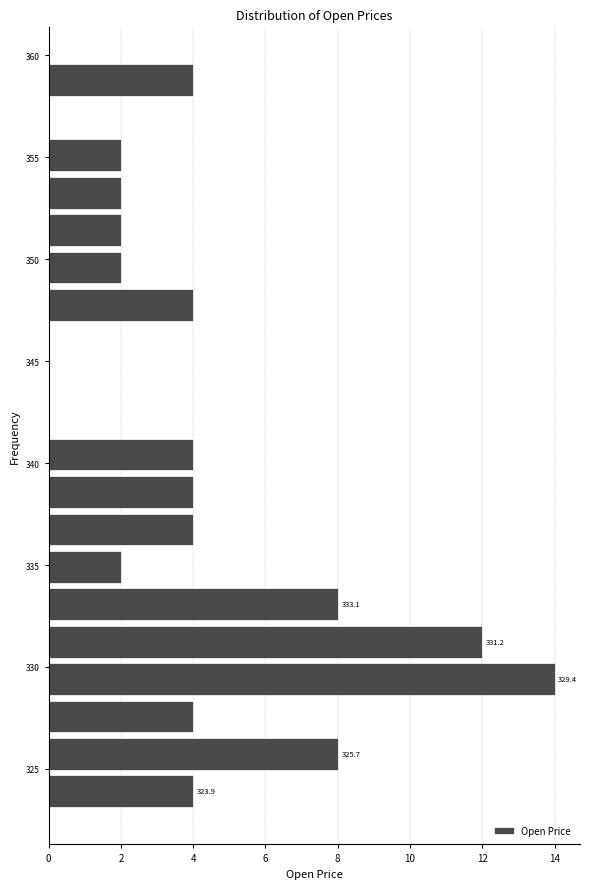

Read against the y-axis, roughly where is the centre of the longest bar?

329.5